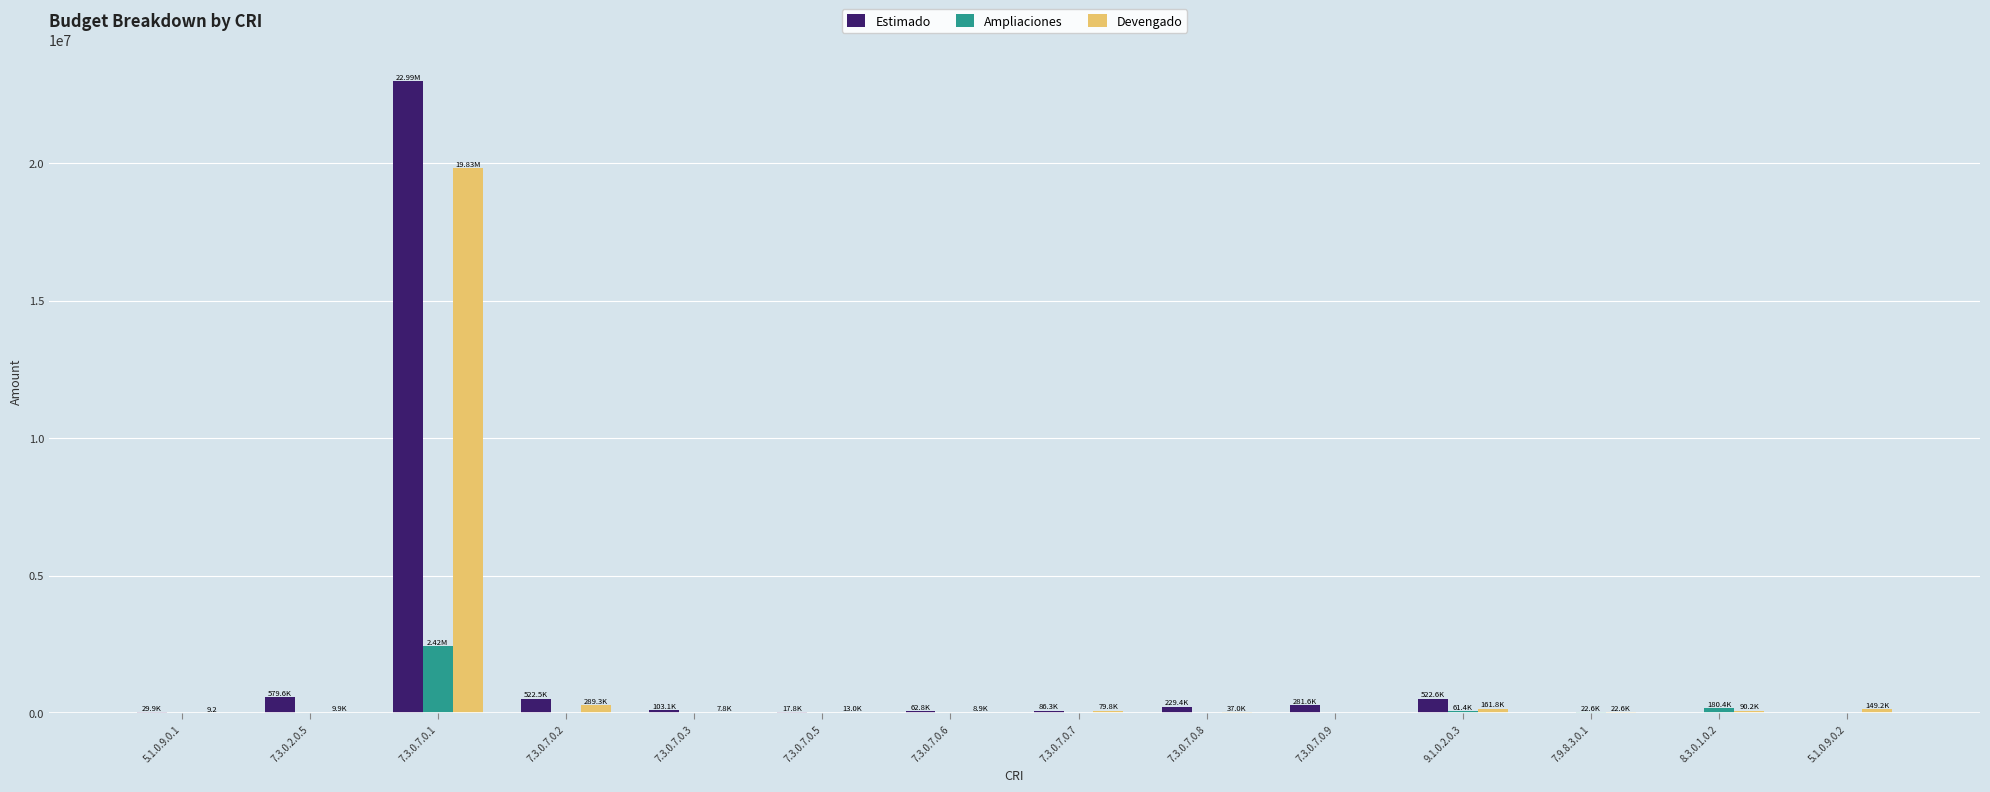

At which category is the sum across all series the highest?

7.3.0.7.0.1